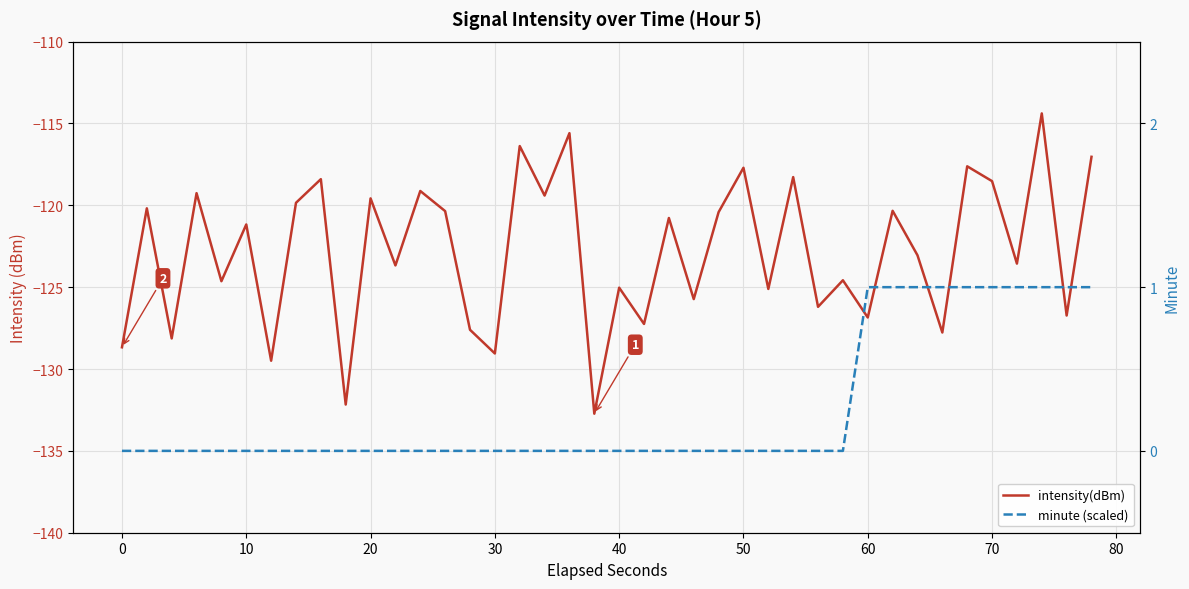

True or false: intensity(dBm) has more than 0 points higher than both neighbors.

True